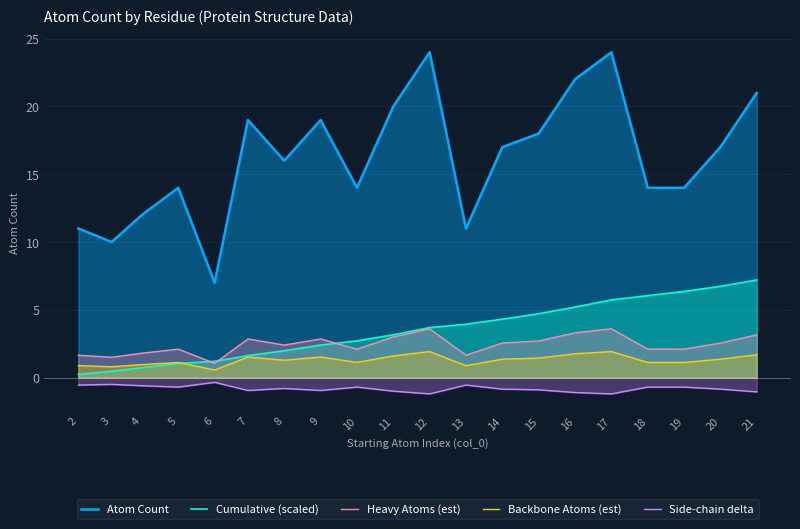

True or false: Side-chain delta and Heavy Atoms (est) intersect in this chart.

False